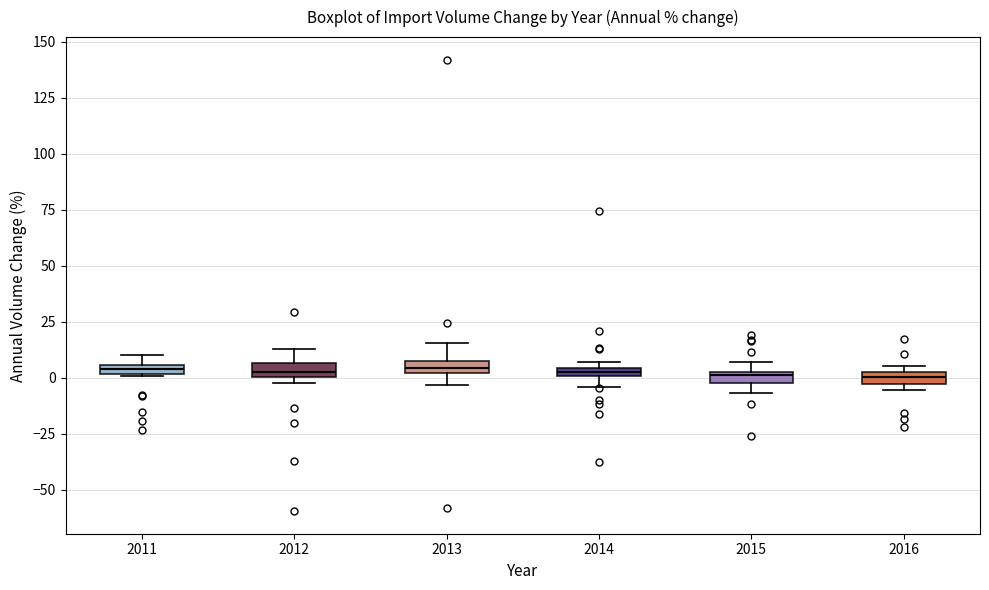

Where is the lower edge of the box at x = 2015 on the y-axis? The values are not printed on the chart, so give them approximately, as read against the axis.

0